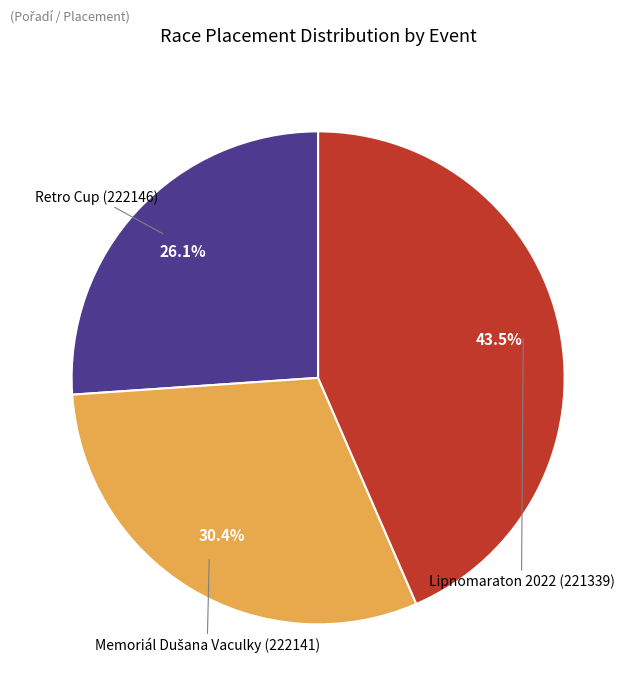

Count the number of slices in the pie.

3